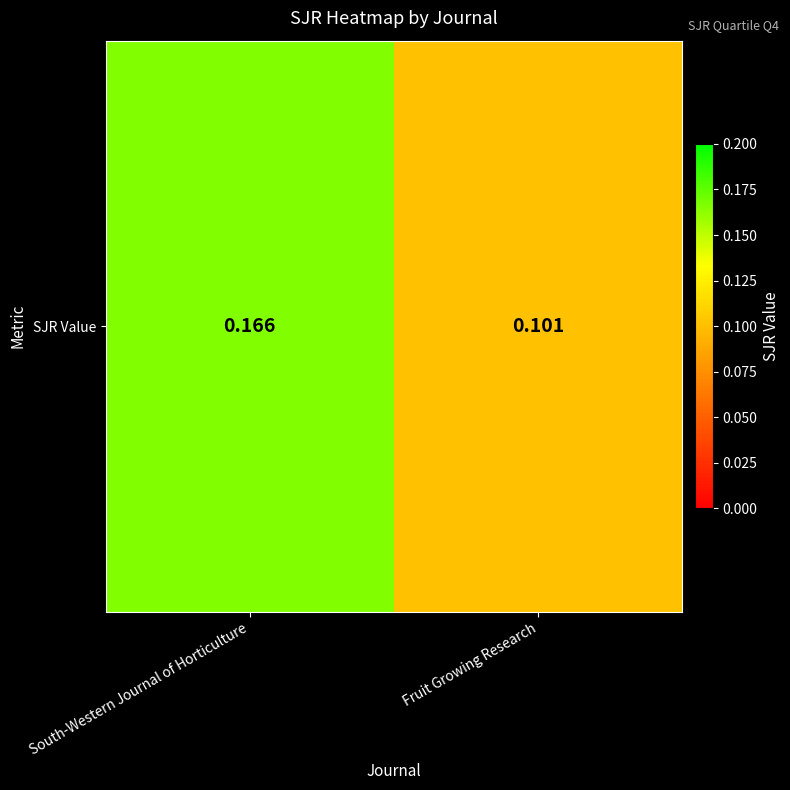

Rank the categories by value from lowest to highest.

Fruit Growing Research, South-Western Journal of Horticulture